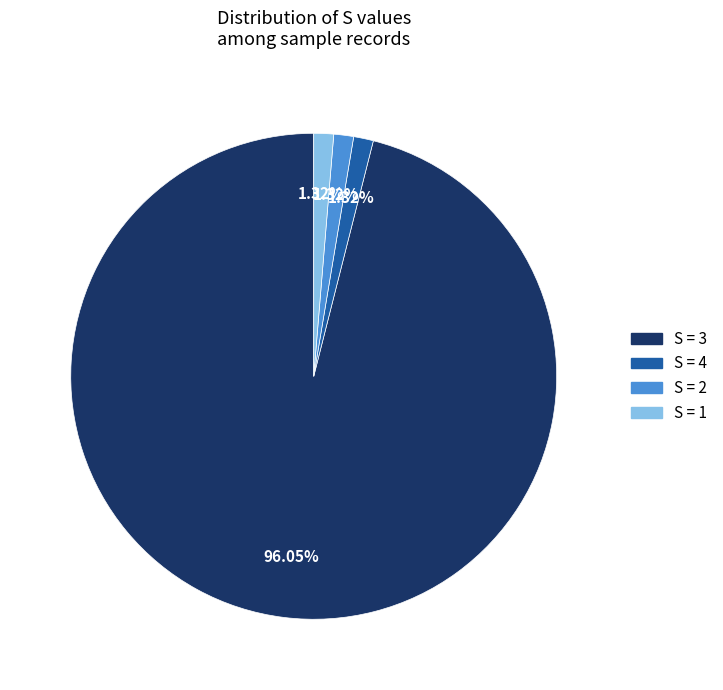

Is there any slice that represents more than half of the pie?

Yes